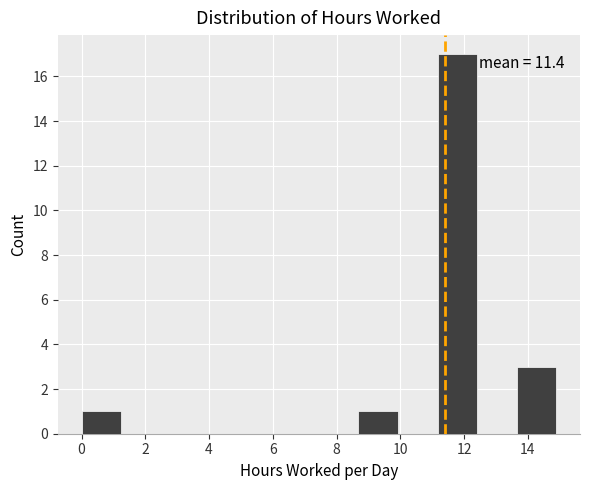

Which range on the x-axis has the tallest bar?

11.2 to 12.4